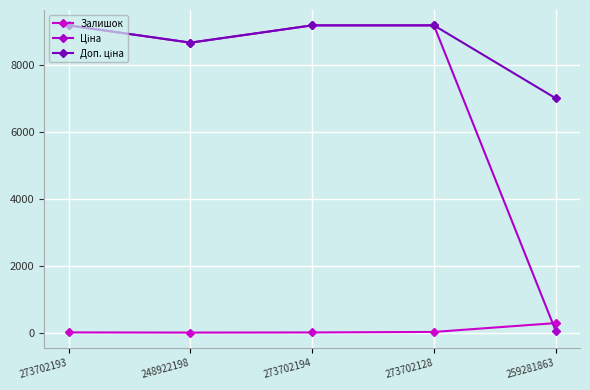

In Ціна, how many points are lower than both neighbors (excluding endpoints)?

1